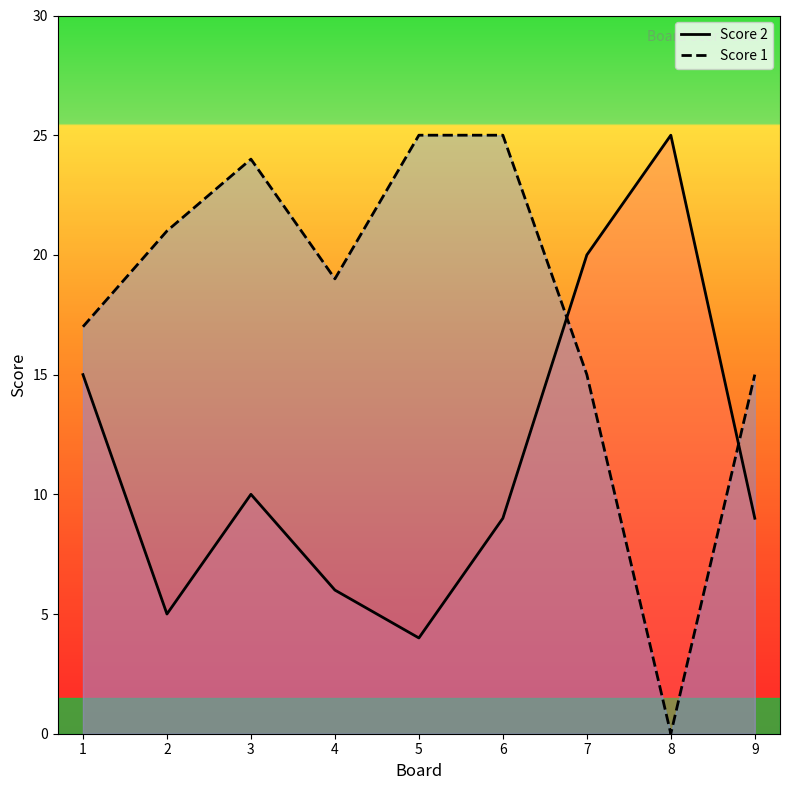

Where is the first local maximum for Score 2?

3